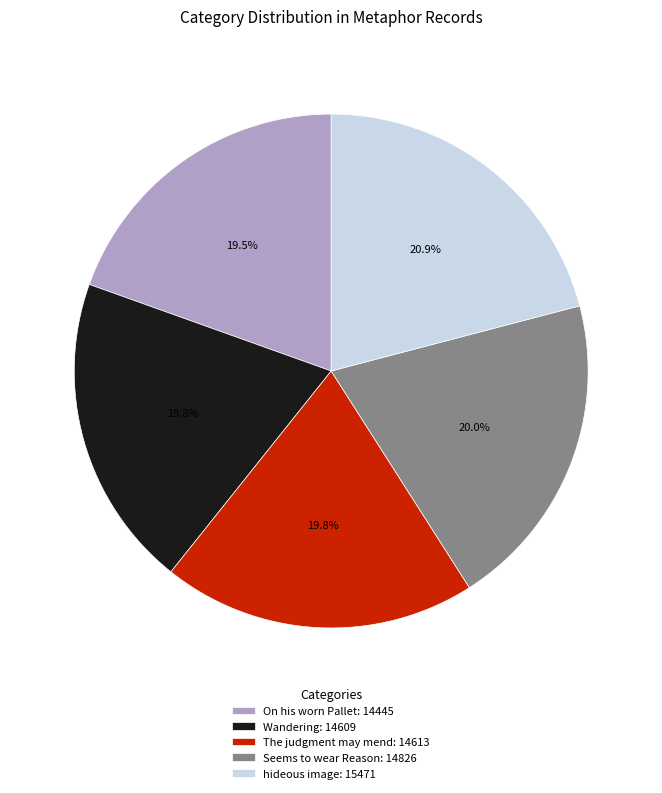

Between On his worn Pallet: 14445 and Seems to wear Reason: 14826, which is larger?

Seems to wear Reason: 14826